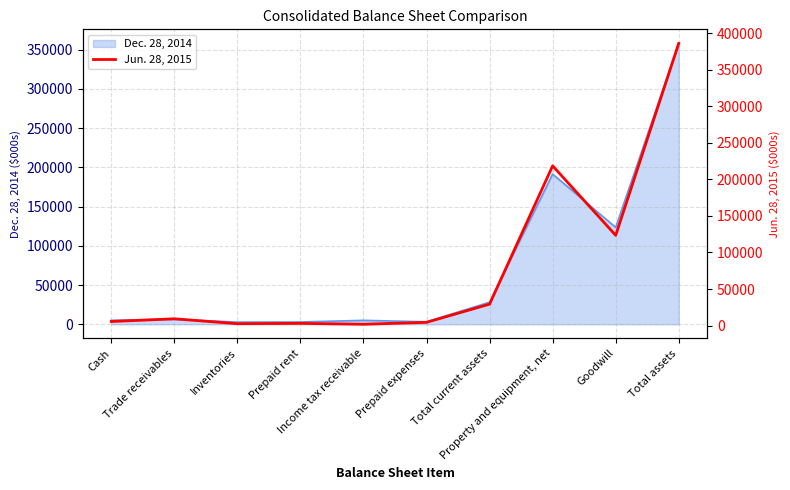

True or false: the data shows 3830 at Inventories.

False